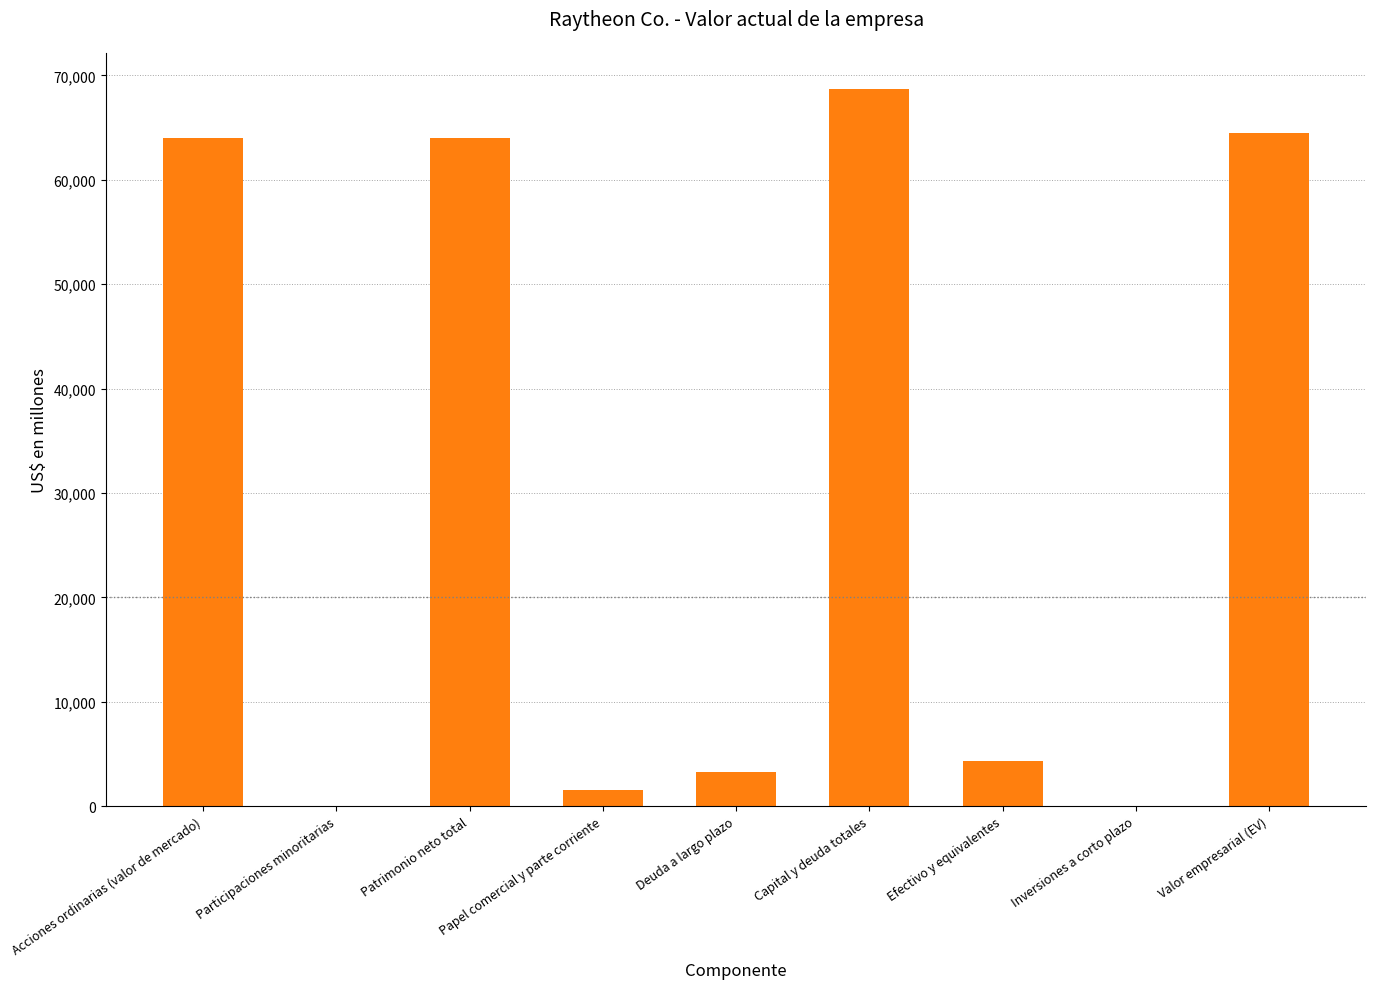

At which category does the chart reach its peak across all series?

Capital y deuda totales